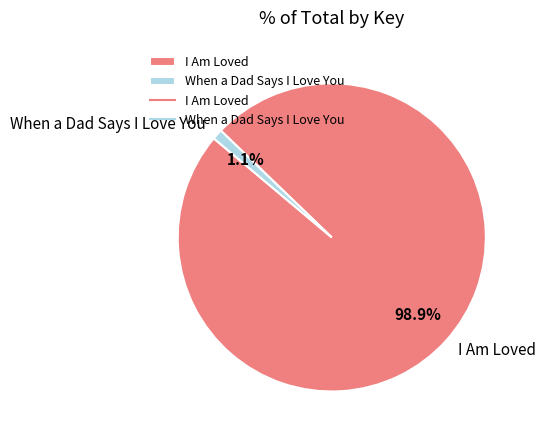

Rank the categories by value from highest to lowest.

I Am Loved, When a Dad Says I Love You